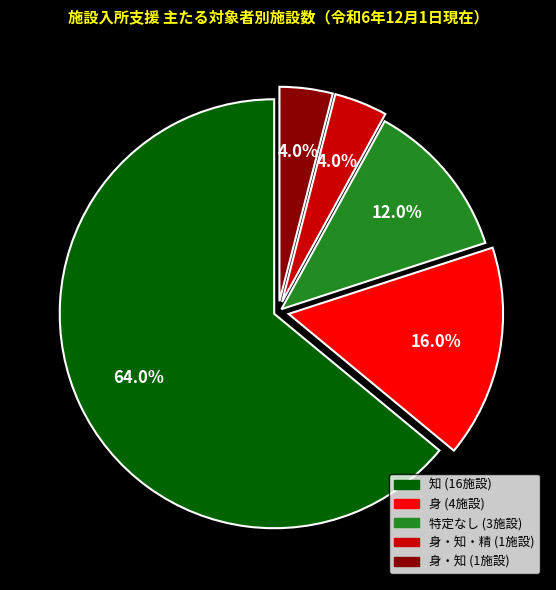

How many segments does this pie chart have?

5